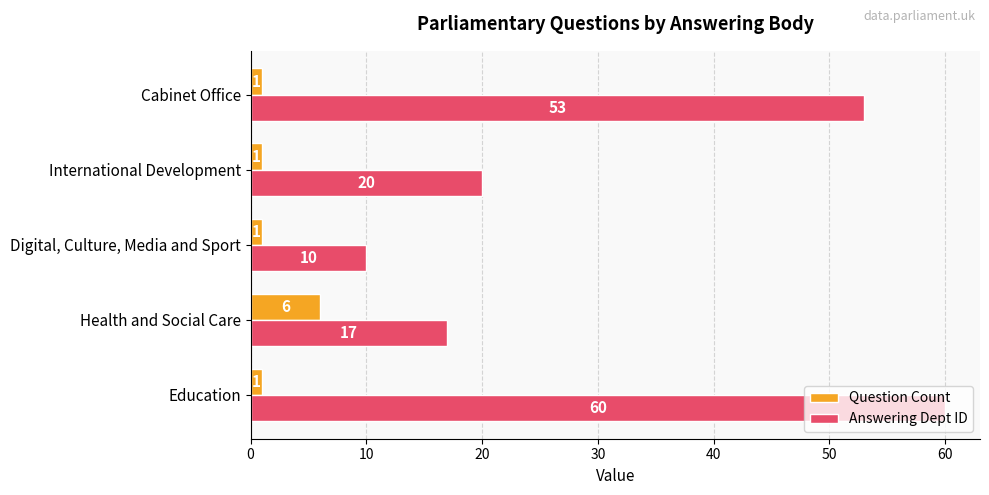

Is it true that Answering Dept ID equals 7 at Digital, Culture, Media and Sport?

False